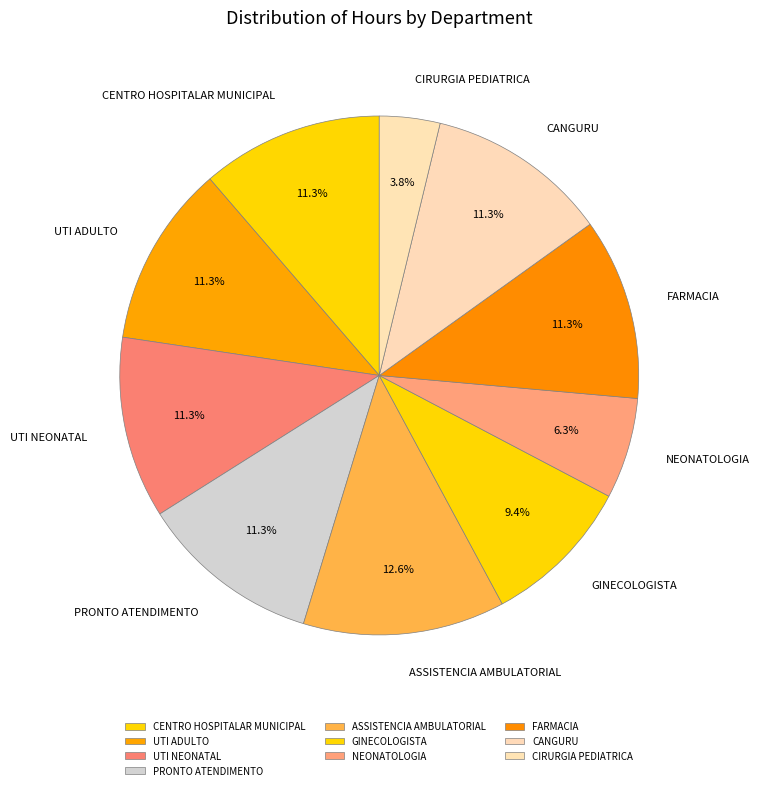

Is the sum of CENTRO HOSPITALAR MUNICIPAL and CANGURU greater than half?

No